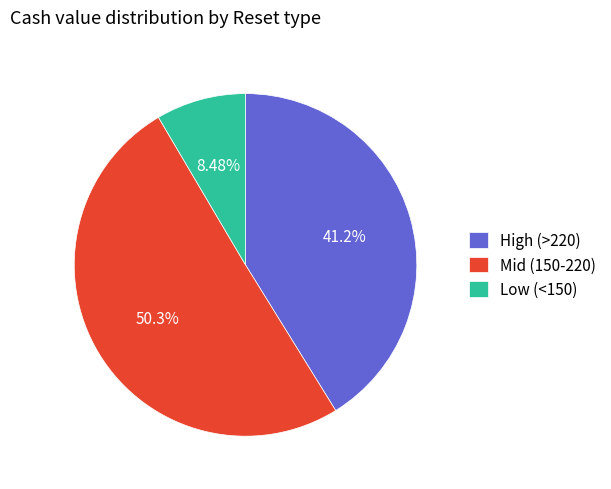

Rank the categories by value from lowest to highest.

Low (<150), High (>220), Mid (150-220)